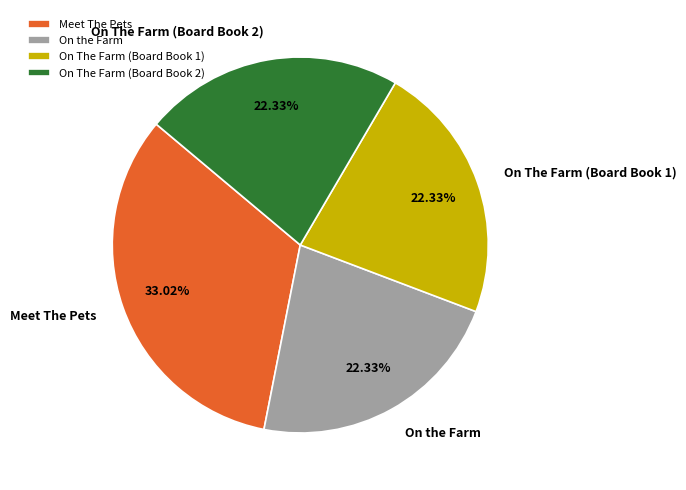

What percentage is NOT represented by On The Farm (Board Book 1)?

77.7%